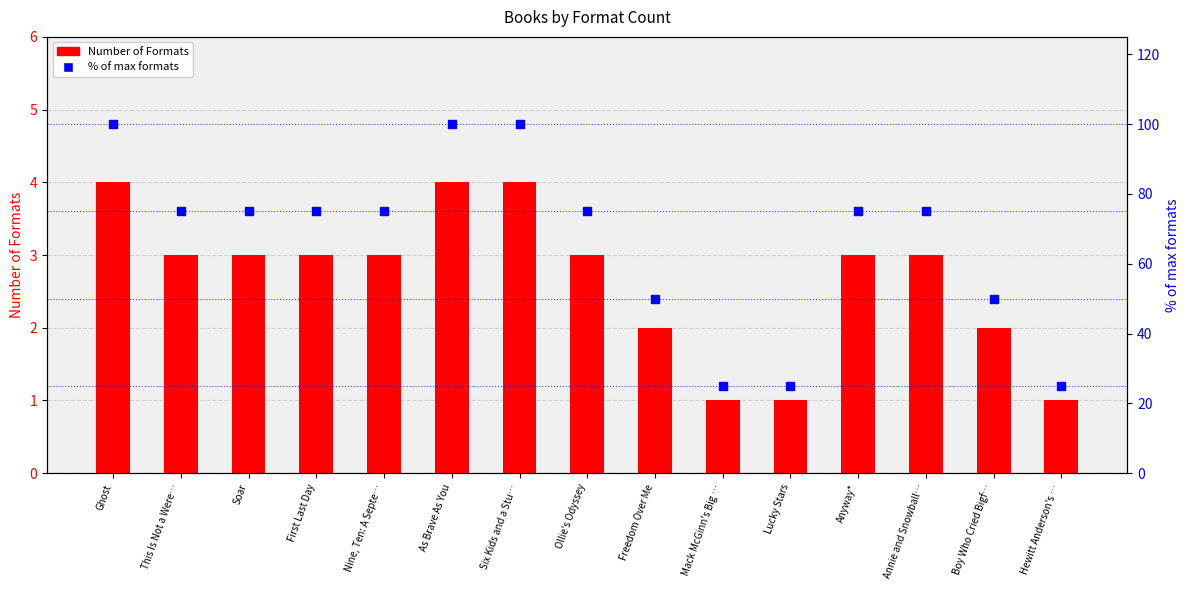

Reading left to right, what are all the values shown in this chart?

Number of Formats: Ghost=4	This Is Not a Were…=3	Soar=3	First Last Day=3	Nine, Ten: A Septe…=3	As Brave As You=4	Six Kids and a Stu…=4	Ollie's Odyssey=3	Freedom Over Me=2	Mack McGinn's Big …=1	Lucky Stars=1	Anyway*=3	Annie and Snowball…=3	Boy Who Cried Bigf…=2	Hewitt Anderson's …=1
% of max formats: Ghost=100	This Is Not a Were…=75	Soar=75	First Last Day=75	Nine, Ten: A Septe…=75	As Brave As You=100	Six Kids and a Stu…=100	Ollie's Odyssey=75	Freedom Over Me=50	Mack McGinn's Big …=25	Lucky Stars=25	Anyway*=75	Annie and Snowball…=75	Boy Who Cried Bigf…=50	Hewitt Anderson's …=25